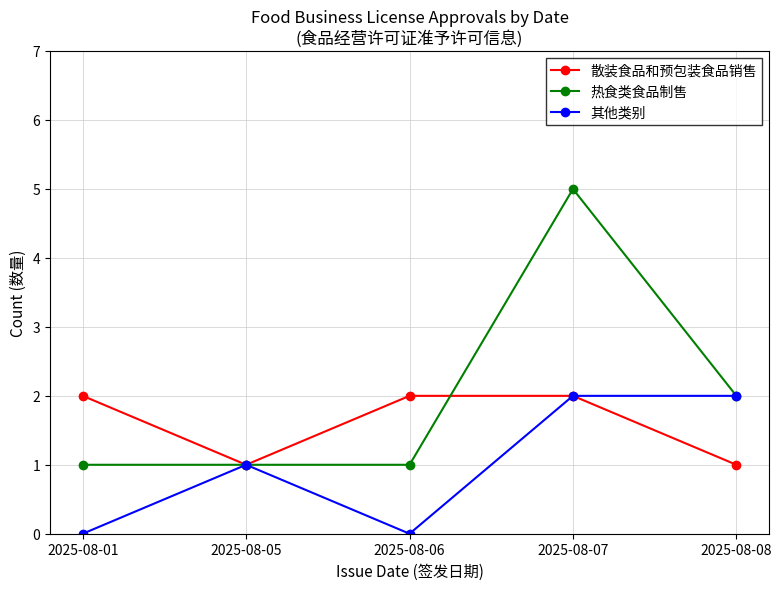

Count the number of categories in the chart.

5